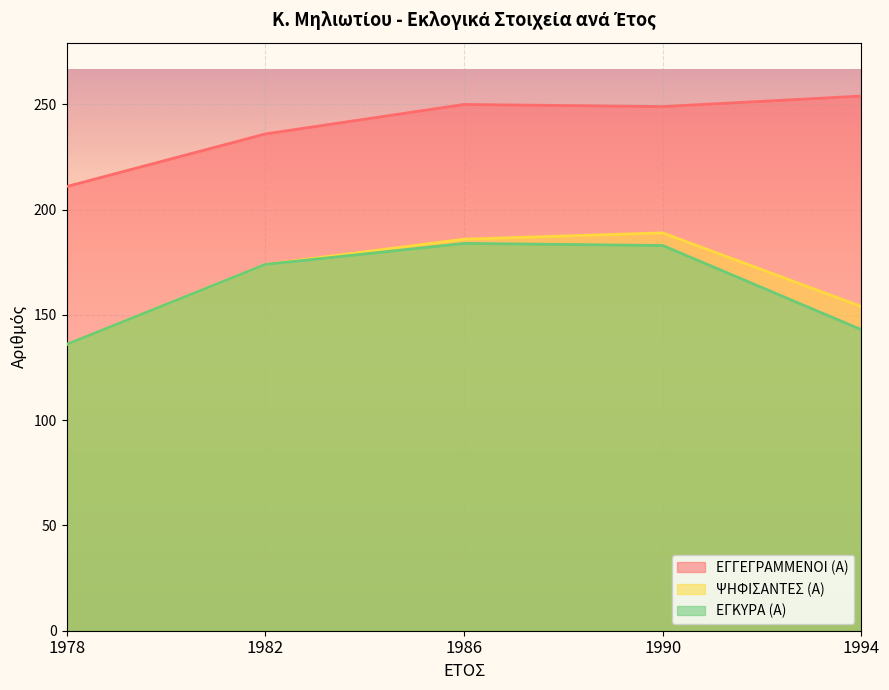

How many series are shown in this chart?

3